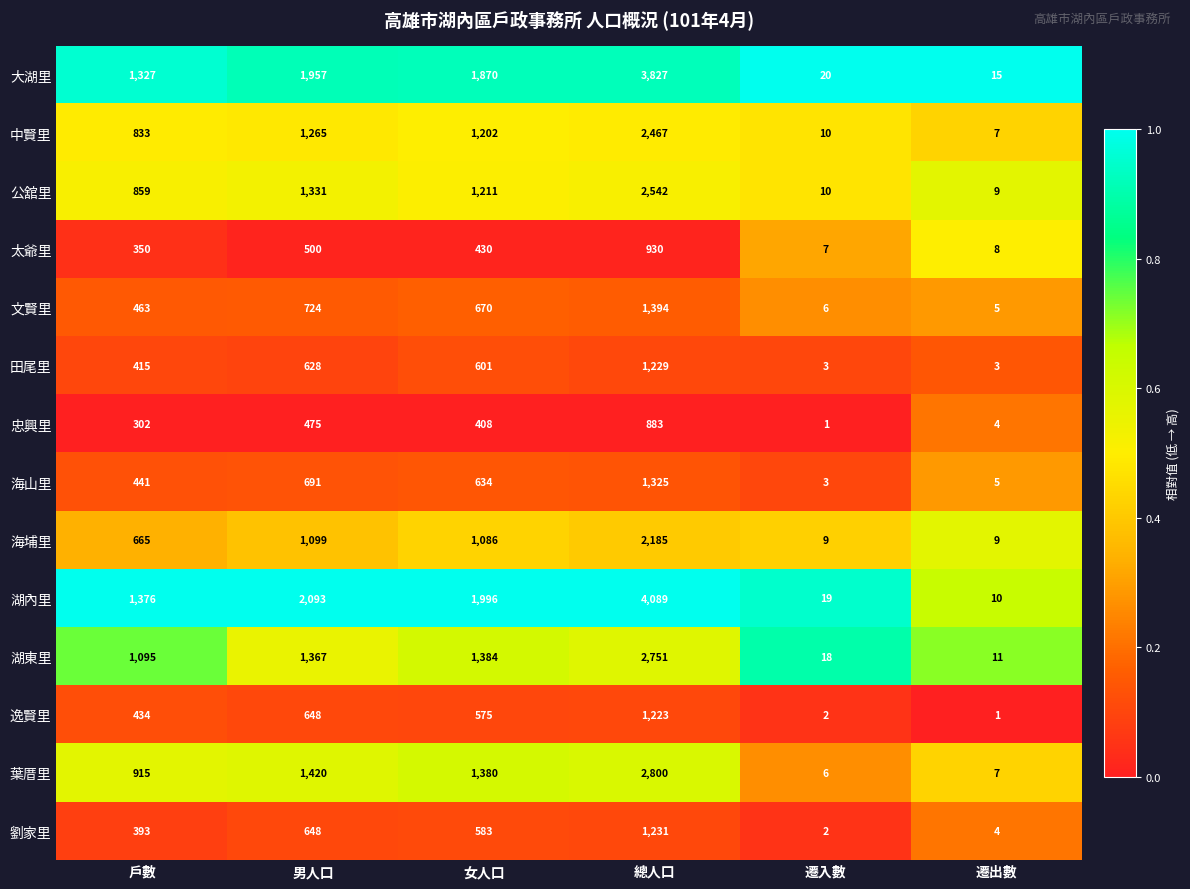

At 戶數, list the series in order from smallest to largest.

忠興里, 太爺里, 劉家里, 田尾里, 逸賢里, 海山里, 文賢里, 海埔里, 中賢里, 公舘里, 葉厝里, 湖東里, 大湖里, 湖內里